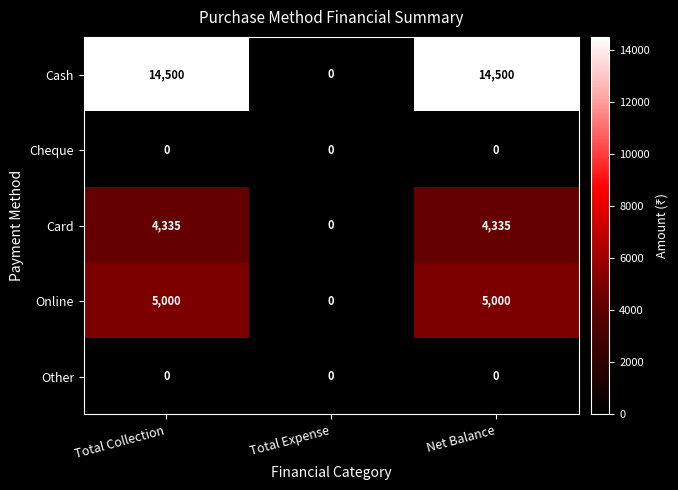

Is it true that Cheque equals 0 at Total Collection?

True